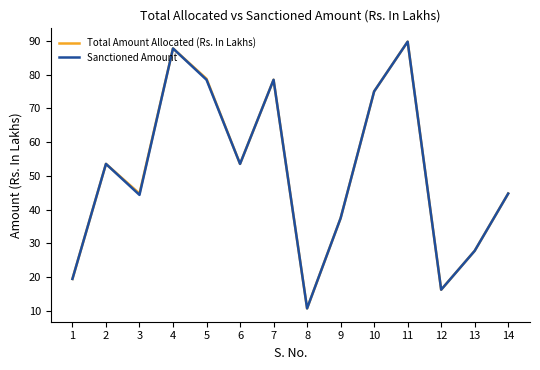

At how many categories does at least one series exceed 62?

5